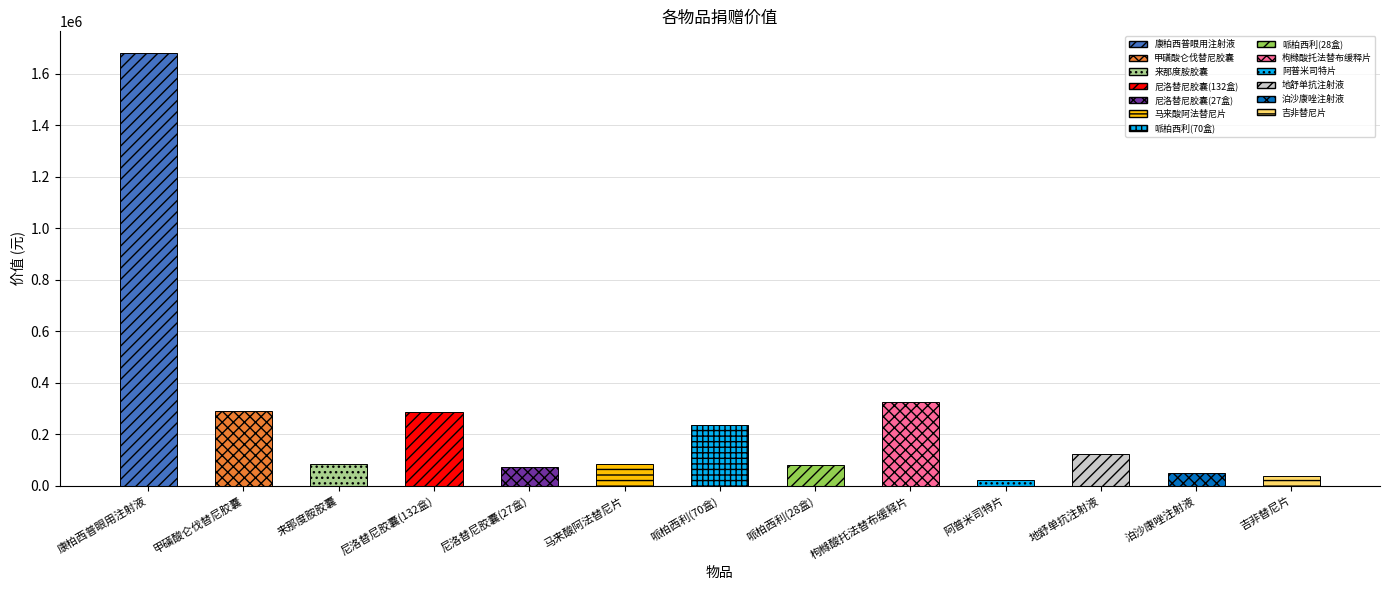

Count the number of categories in the chart.

13